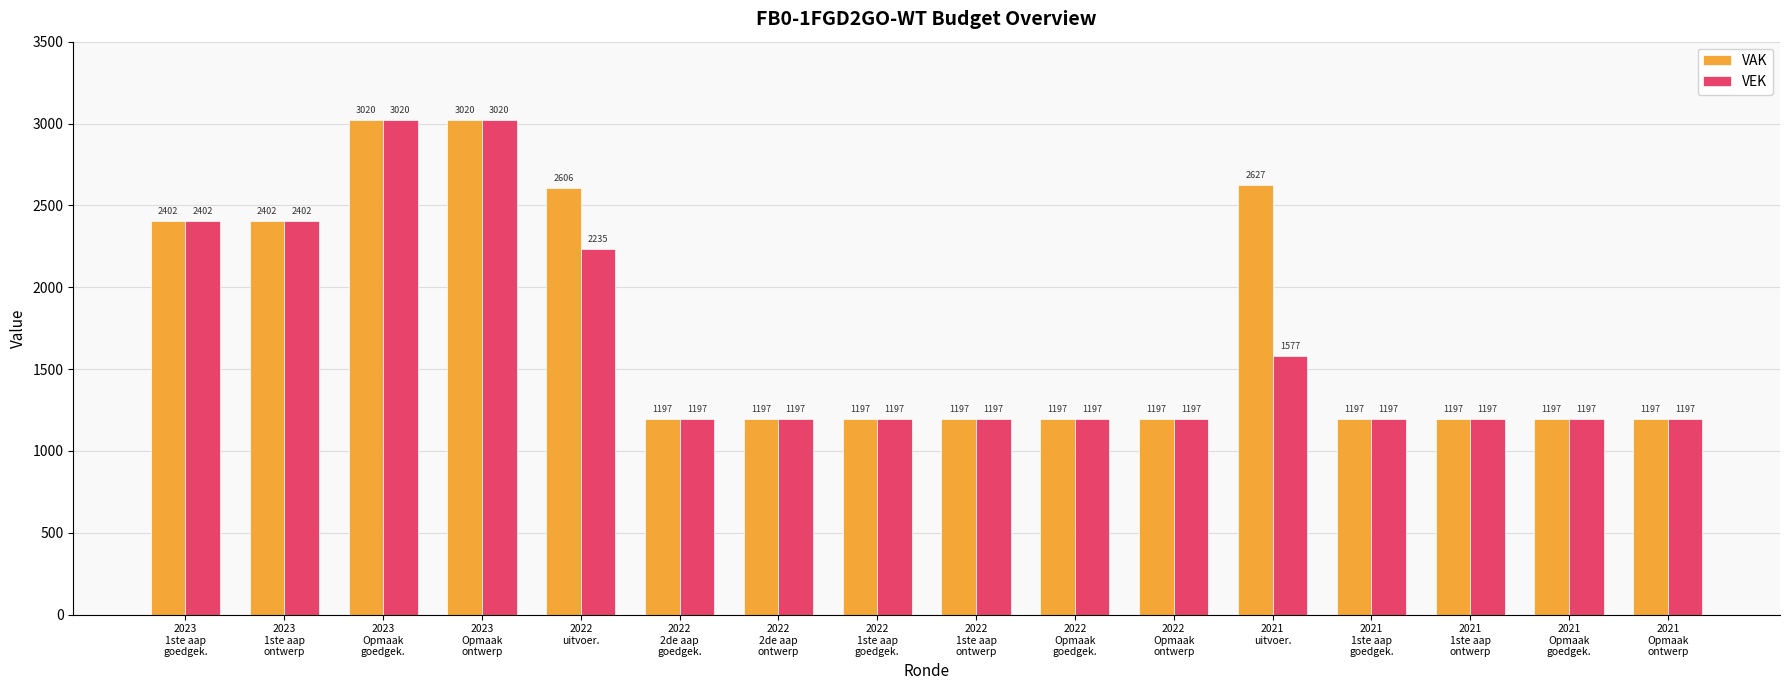

Reading left to right, what are all the values shown in this chart?

VAK: 2023
1ste aap
goedgek.=2402	2023
1ste aap
ontwerp=2402	2023
Opmaak
goedgek.=3020	2023
Opmaak
ontwerp=3020	2022
uitvoer.=2606	2022
2de aap
goedgek.=1197	2022
2de aap
ontwerp=1197	2022
1ste aap
goedgek.=1197	2022
1ste aap
ontwerp=1197	2022
Opmaak
goedgek.=1197	2022
Opmaak
ontwerp=1197	2021
uitvoer.=2627	2021
1ste aap
goedgek.=1197	2021
1ste aap
ontwerp=1197	2021
Opmaak
goedgek.=1197	2021
Opmaak
ontwerp=1197
VEK: 2023
1ste aap
goedgek.=2402	2023
1ste aap
ontwerp=2402	2023
Opmaak
goedgek.=3020	2023
Opmaak
ontwerp=3020	2022
uitvoer.=2235	2022
2de aap
goedgek.=1197	2022
2de aap
ontwerp=1197	2022
1ste aap
goedgek.=1197	2022
1ste aap
ontwerp=1197	2022
Opmaak
goedgek.=1197	2022
Opmaak
ontwerp=1197	2021
uitvoer.=1577	2021
1ste aap
goedgek.=1197	2021
1ste aap
ontwerp=1197	2021
Opmaak
goedgek.=1197	2021
Opmaak
ontwerp=1197